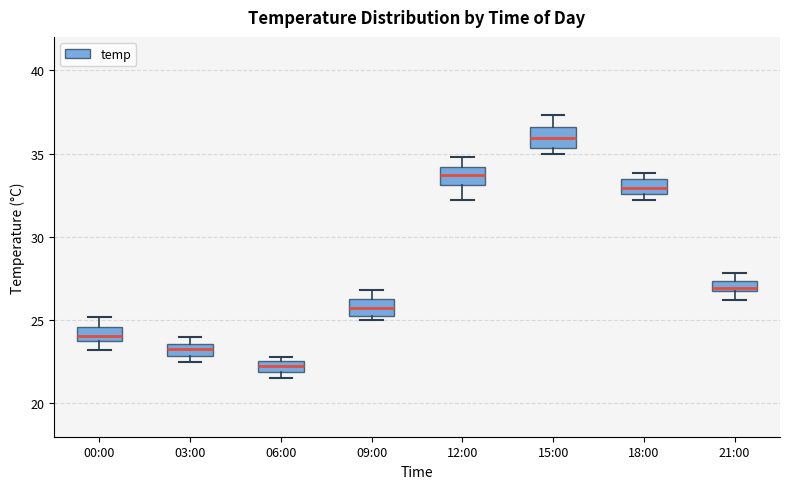

Which box has the highest median line?

15:00